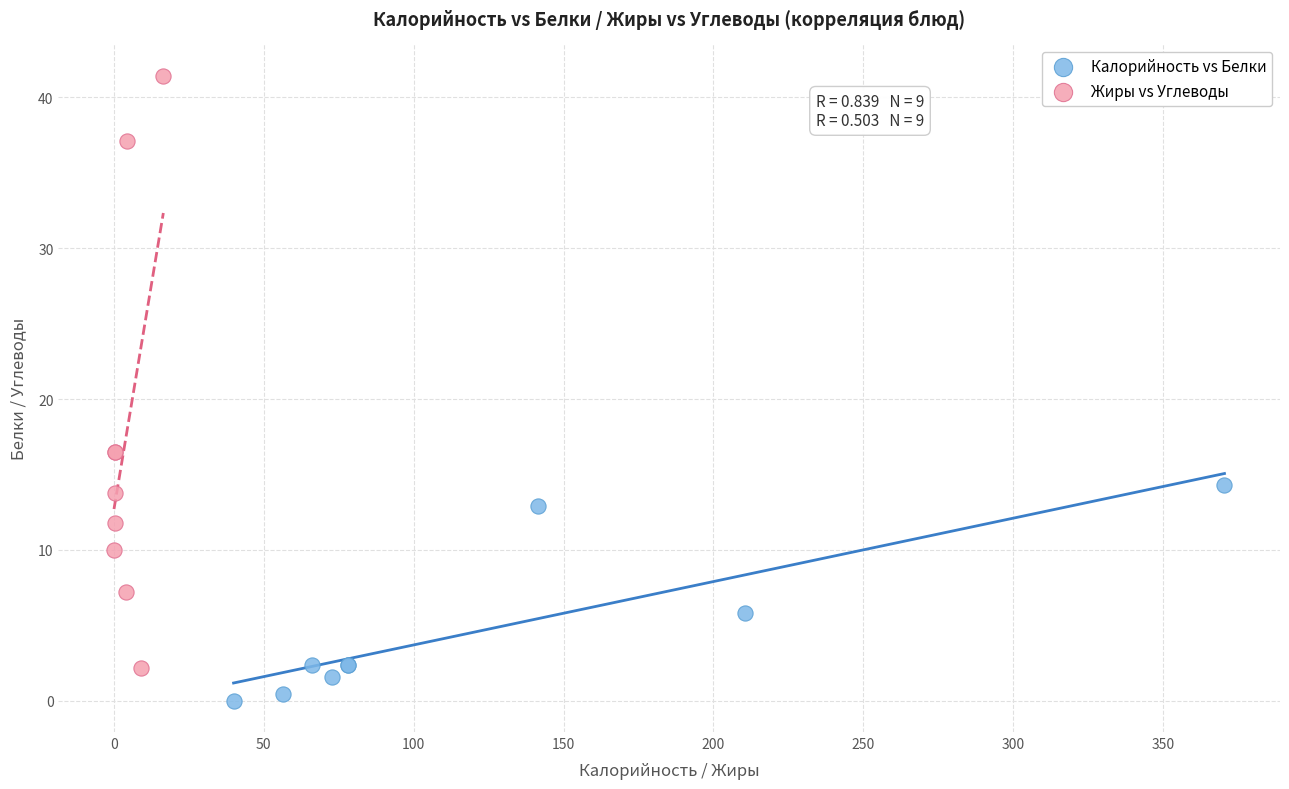

Which series contains the highest Y value?

Жиры vs Углеводы